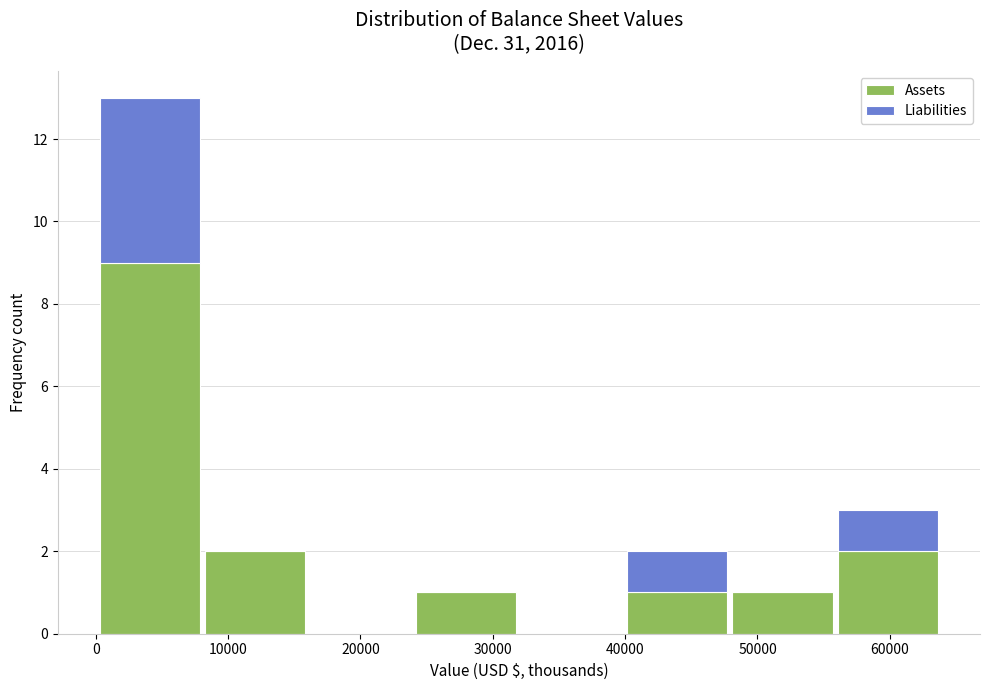

Reading left to right, list every stacked bar in this chart as the range it spans on the x-axis followed by its total height. Neither the bar edges nor the heights are printed on the chart, so give them approximately, as read against the axes.

0 to 8000: 13
8000 to 16000: 2
16000 to 24000: 0
24000 to 32000: 1
32000 to 40000: 0
40000 to 48000: 2
48000 to 56000: 1
56000 to 64000: 3